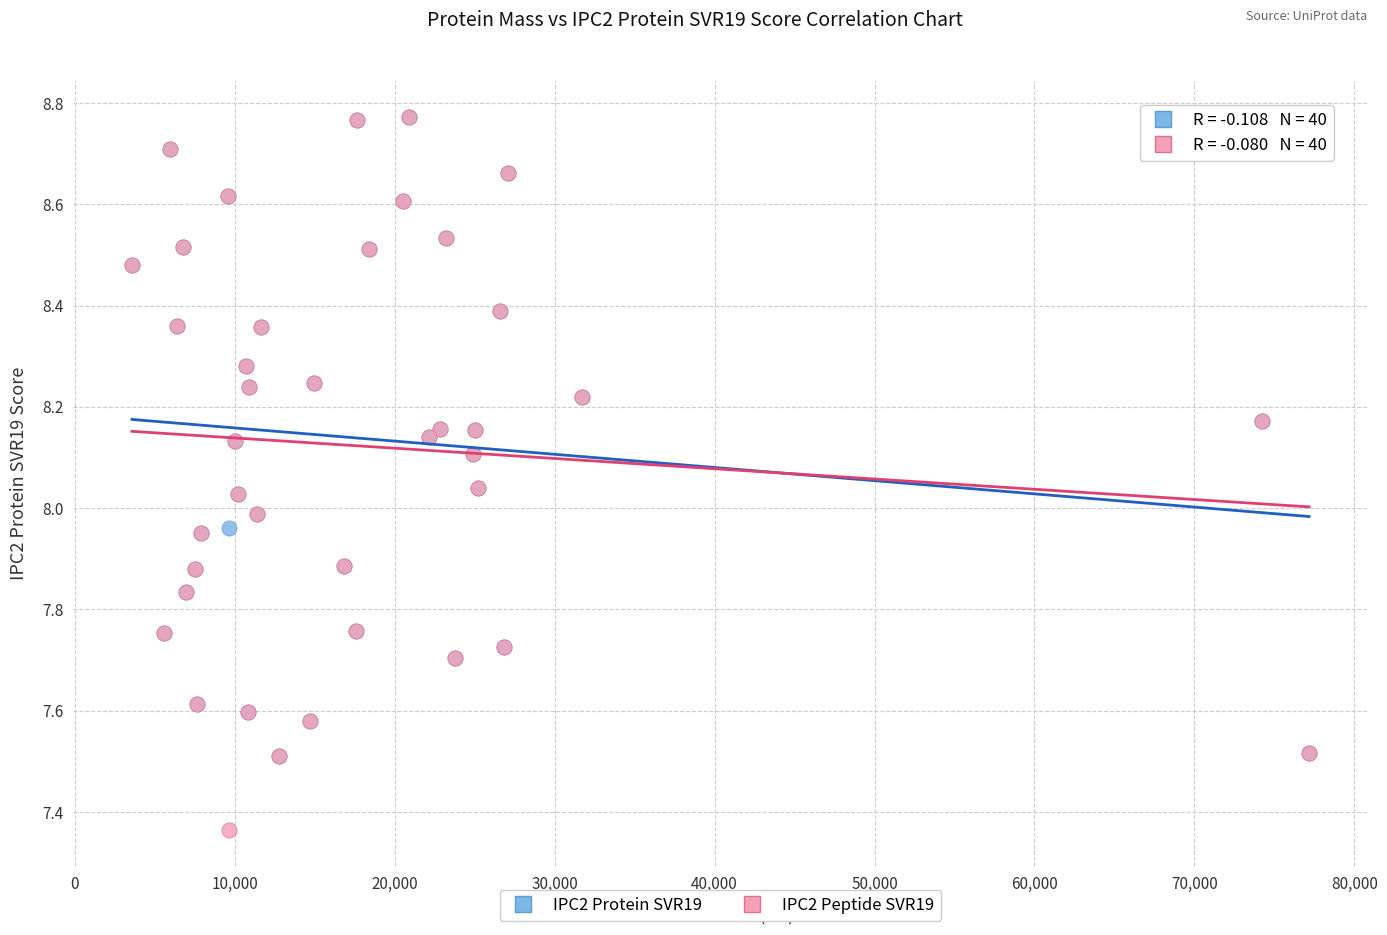

Which series reaches the minimum Y coordinate?

IPC2 Peptide SVR19